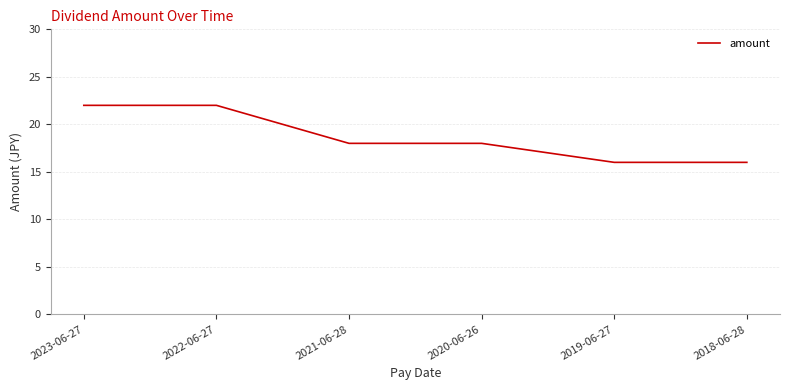

What is the approximate value at 2022-06-27?

22